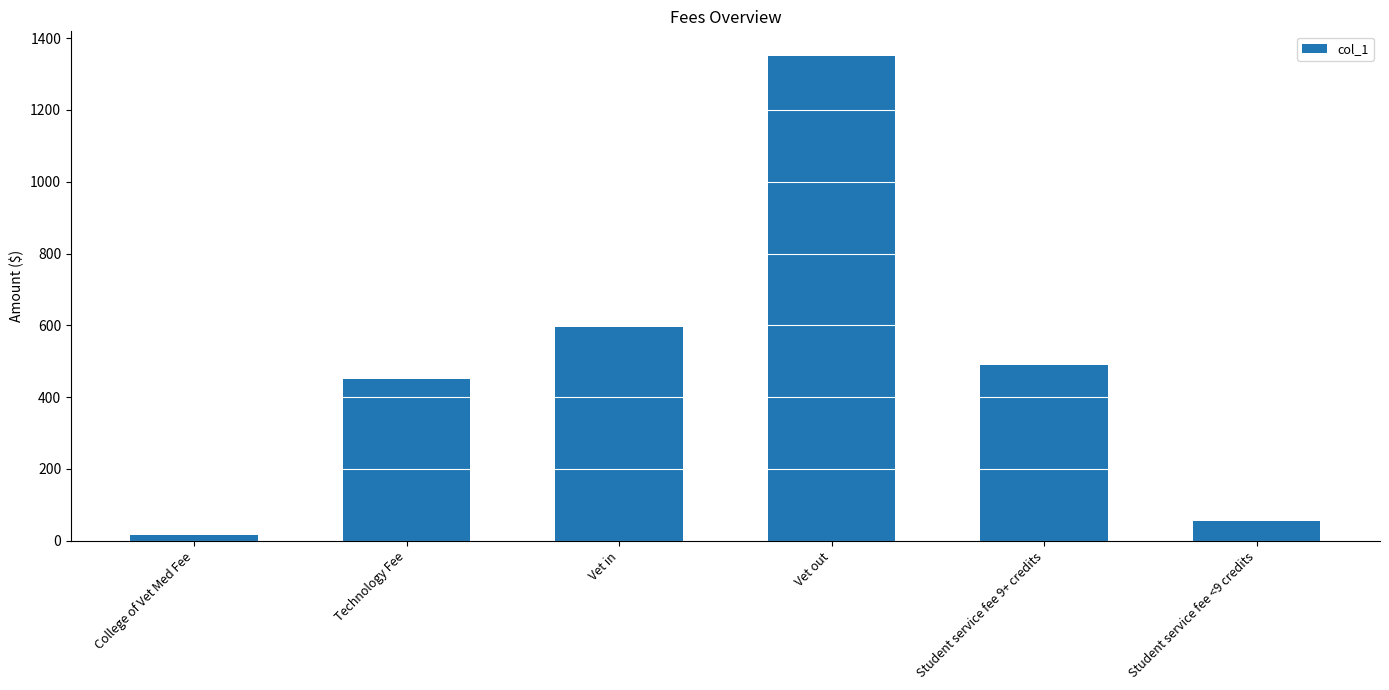

What is the change in value from College of Vet Med Fee to Technology Fee?

+434.0